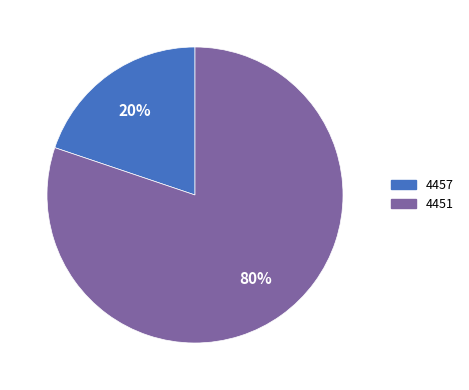

How many slices are in this pie chart?

2